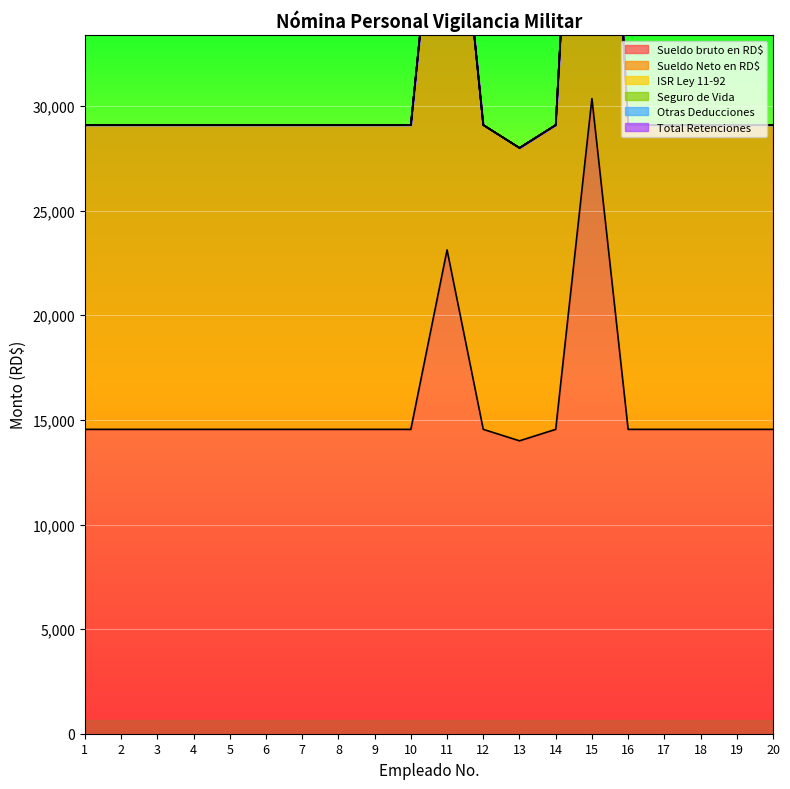

At which label does Seguro de Vida reach its minimum?

1